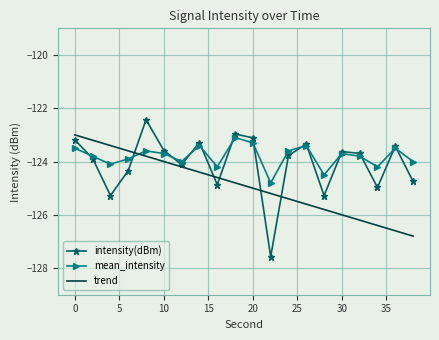

What is the average value of the trend series?

-124.9